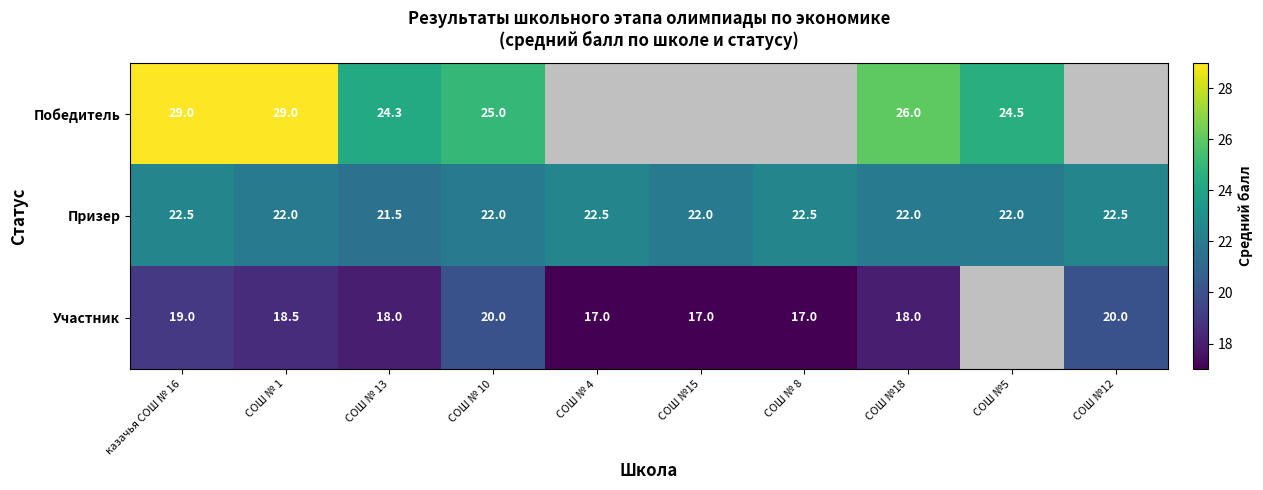

Which series changed the most between СОШ № 1 and СОШ № 13?

Победитель